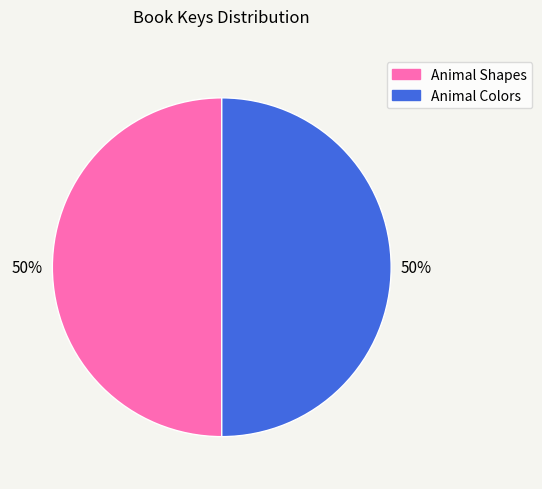

Do Animal Colors and Animal Shapes together represent more than half of the pie?

Yes